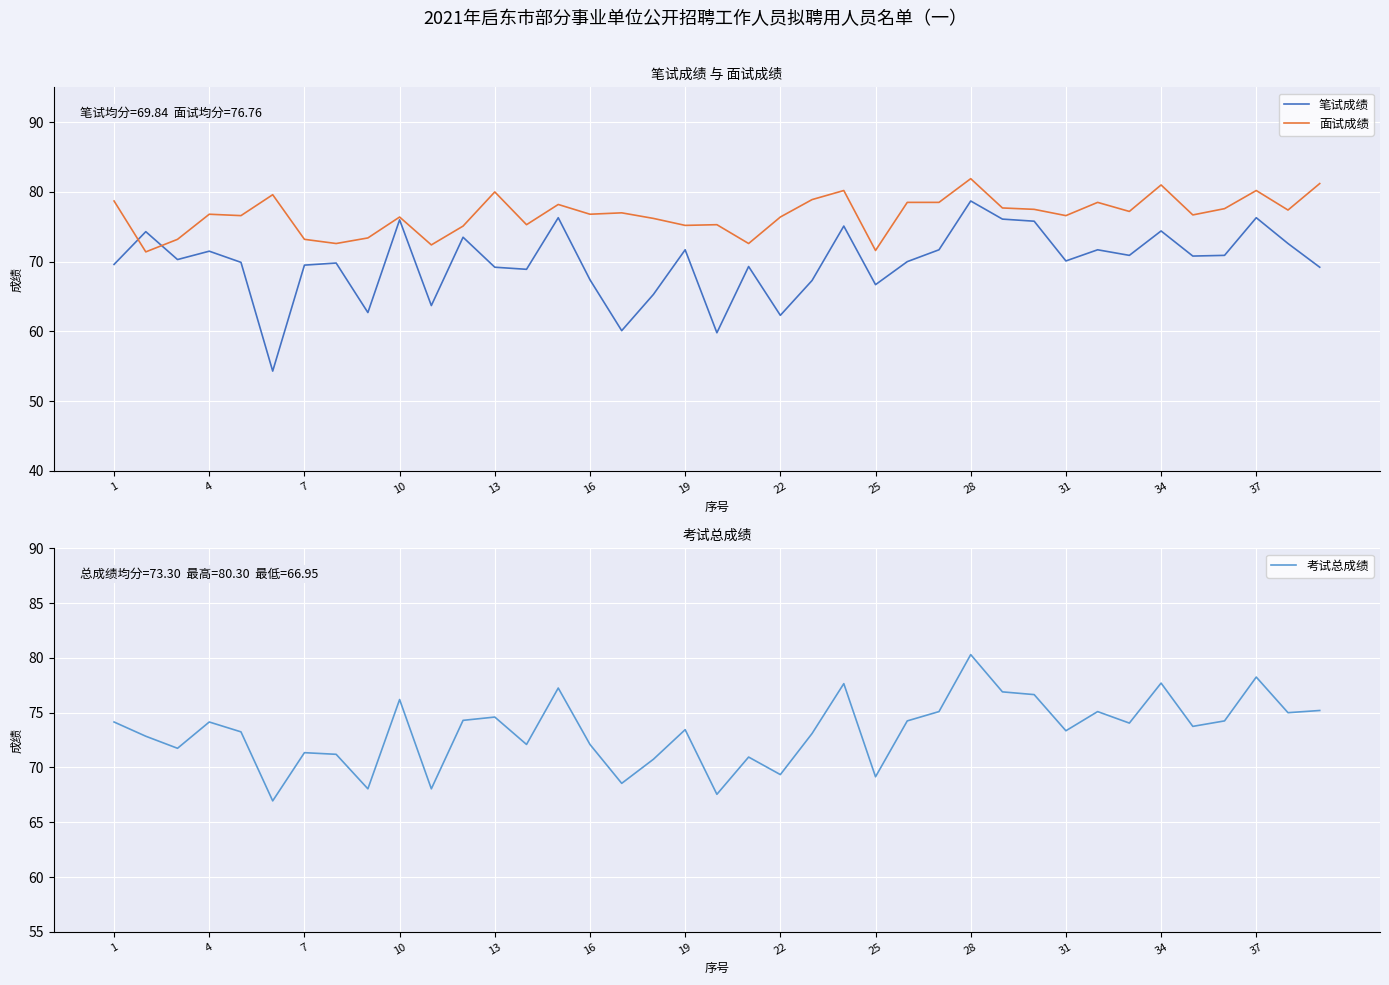

The 面试成绩 series shows 19.3 at 25. True or false?

False